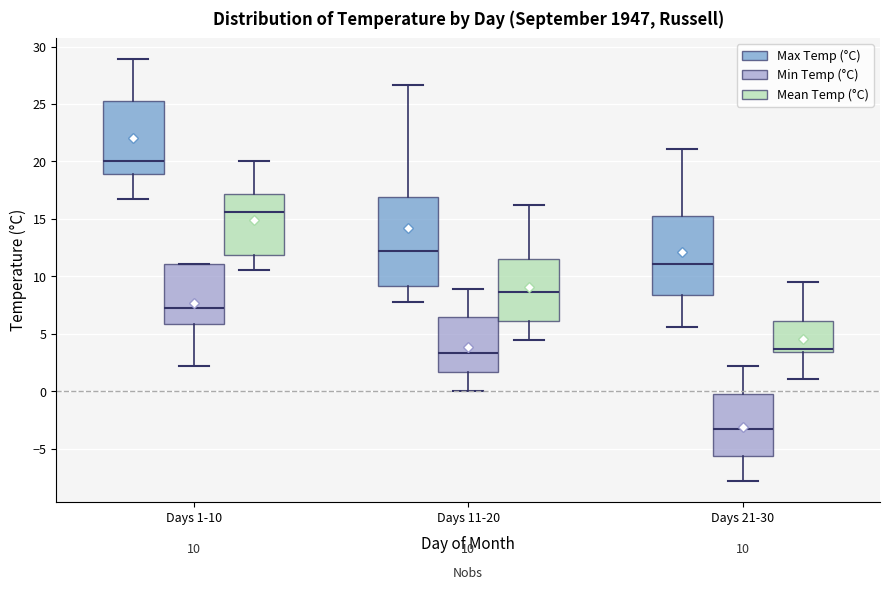

Which box has the lowest median line?

Days 21-30 (Min Temp (°C))